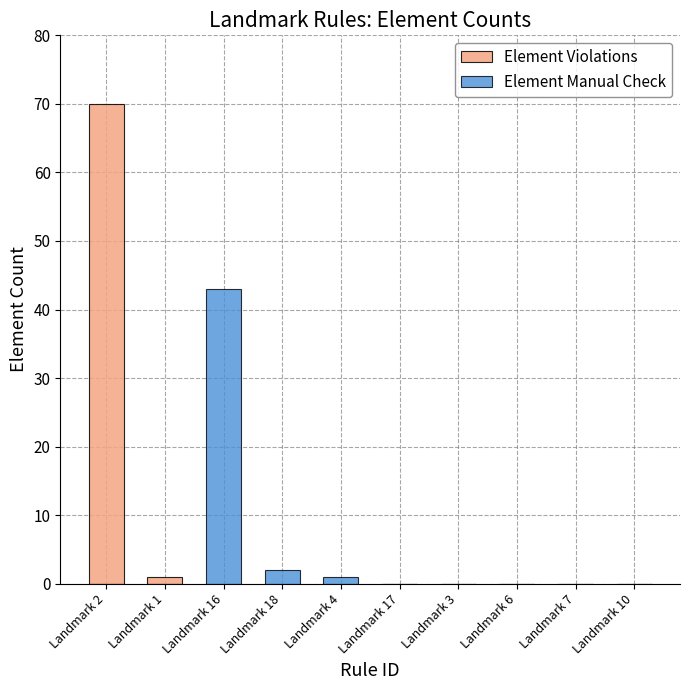

How many positive values does the Element Manual Check series have?

3